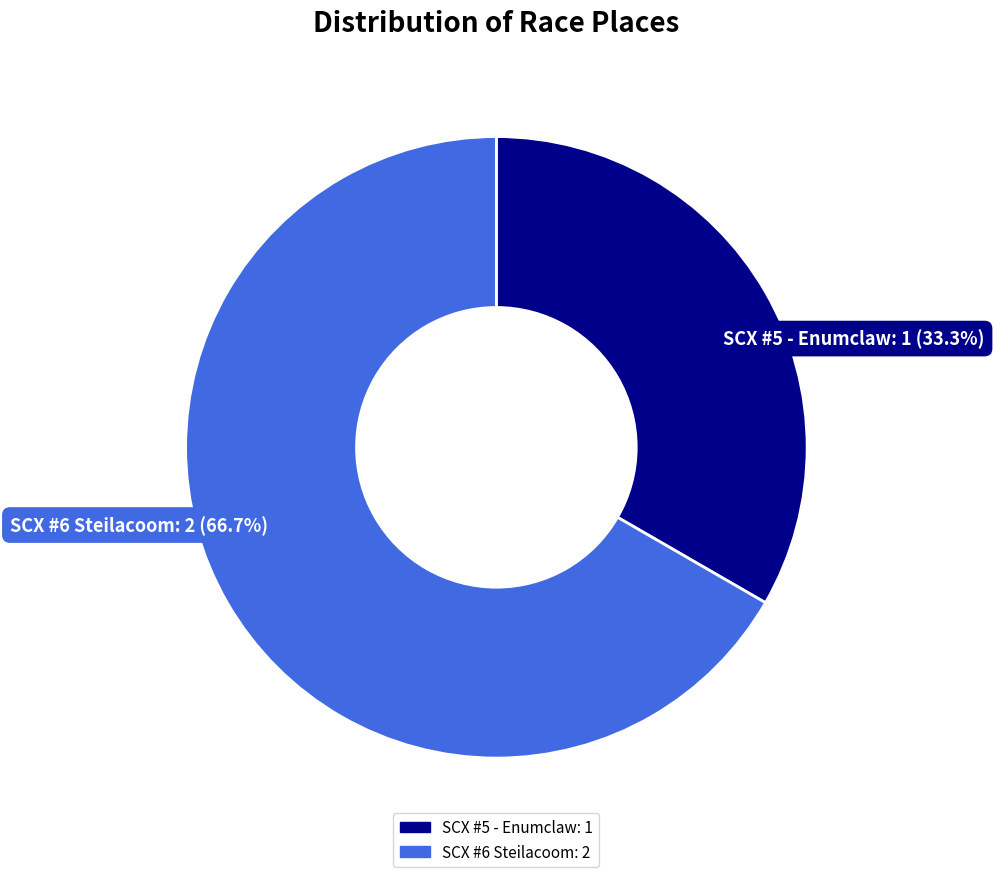

What is the majority slice?

SCX #6 Steilacoom